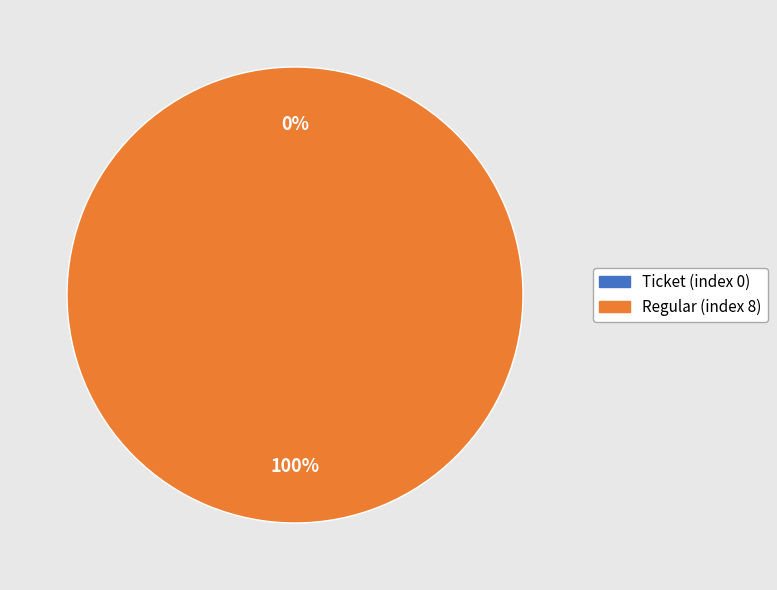

To the nearest percent, what is the difference between the largest and smallest slice percentages?

100%